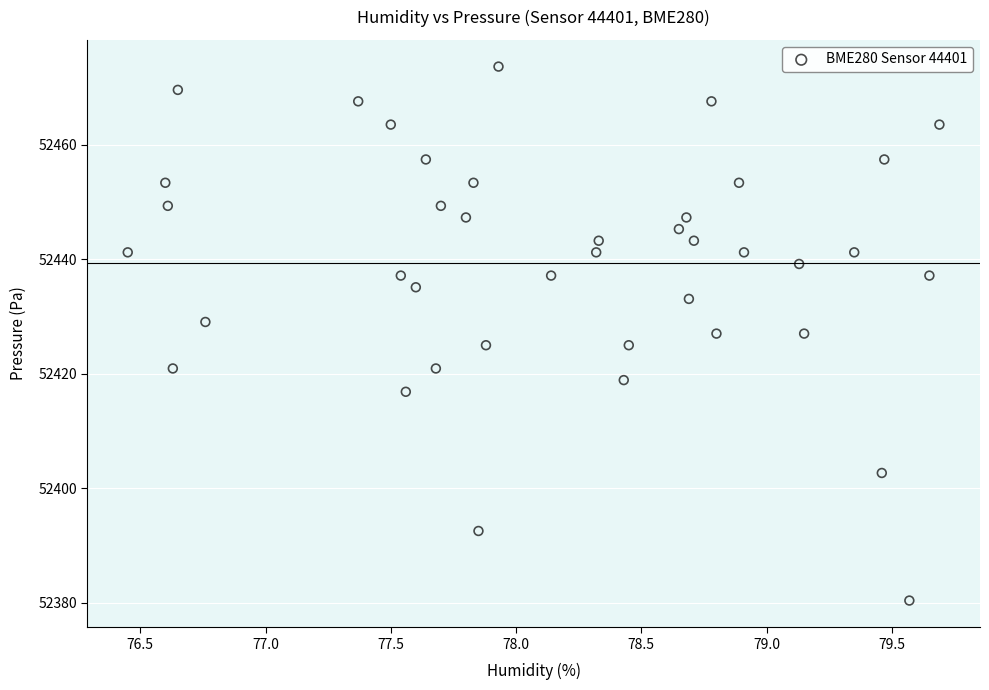

What is the range of X values (max minus min)?

3.2